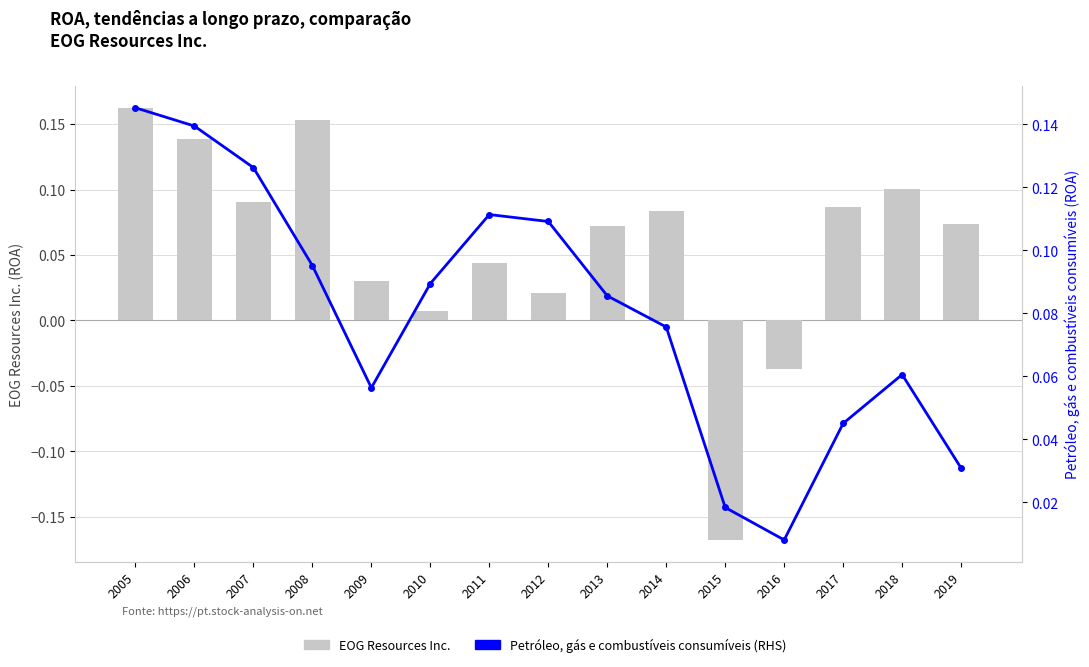

True or false: EOG Resources Inc. has a value of 0.0 at 2010.

True